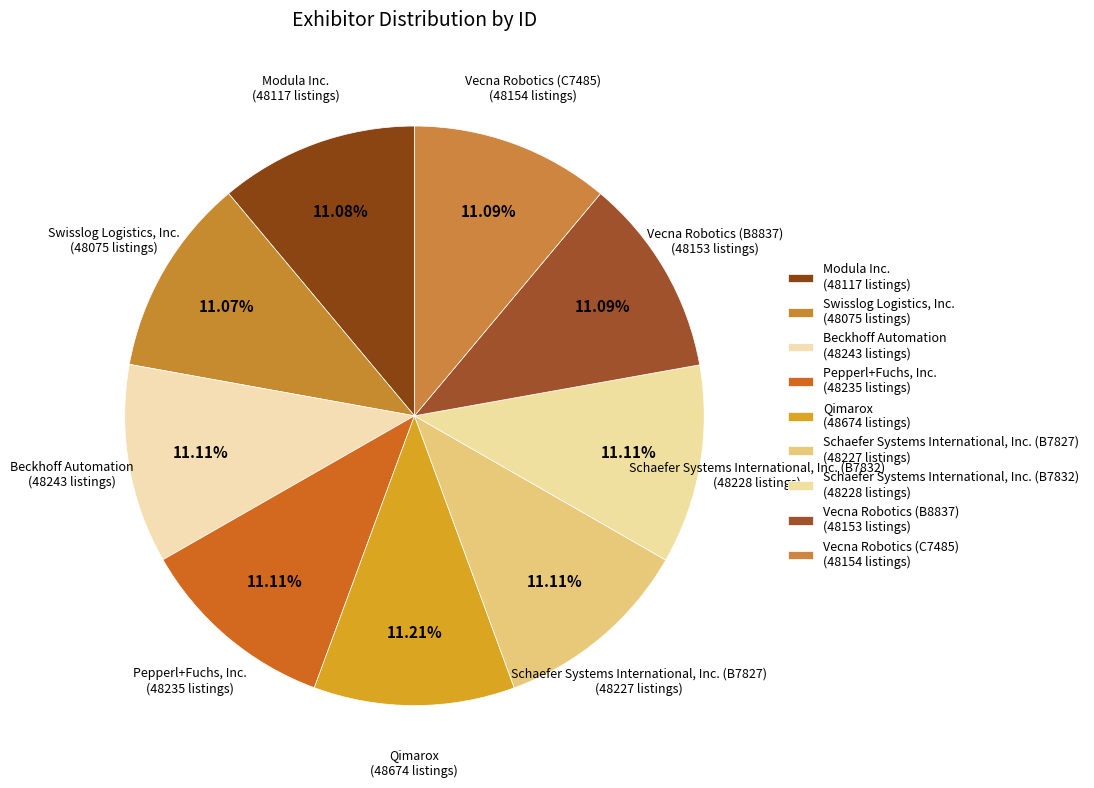

Count the number of slices in the pie.

9